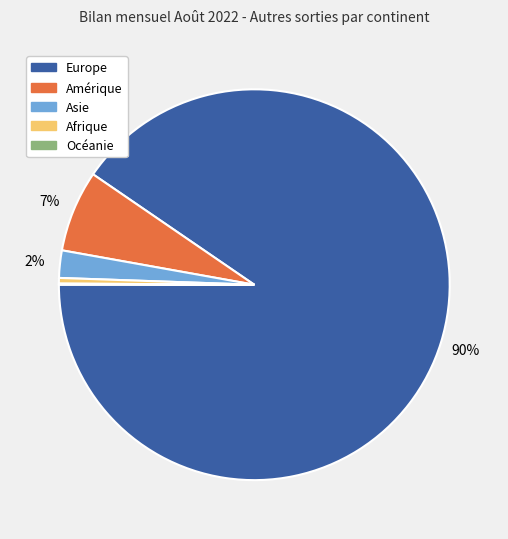

Does Asie account for over 50% of the chart?

No